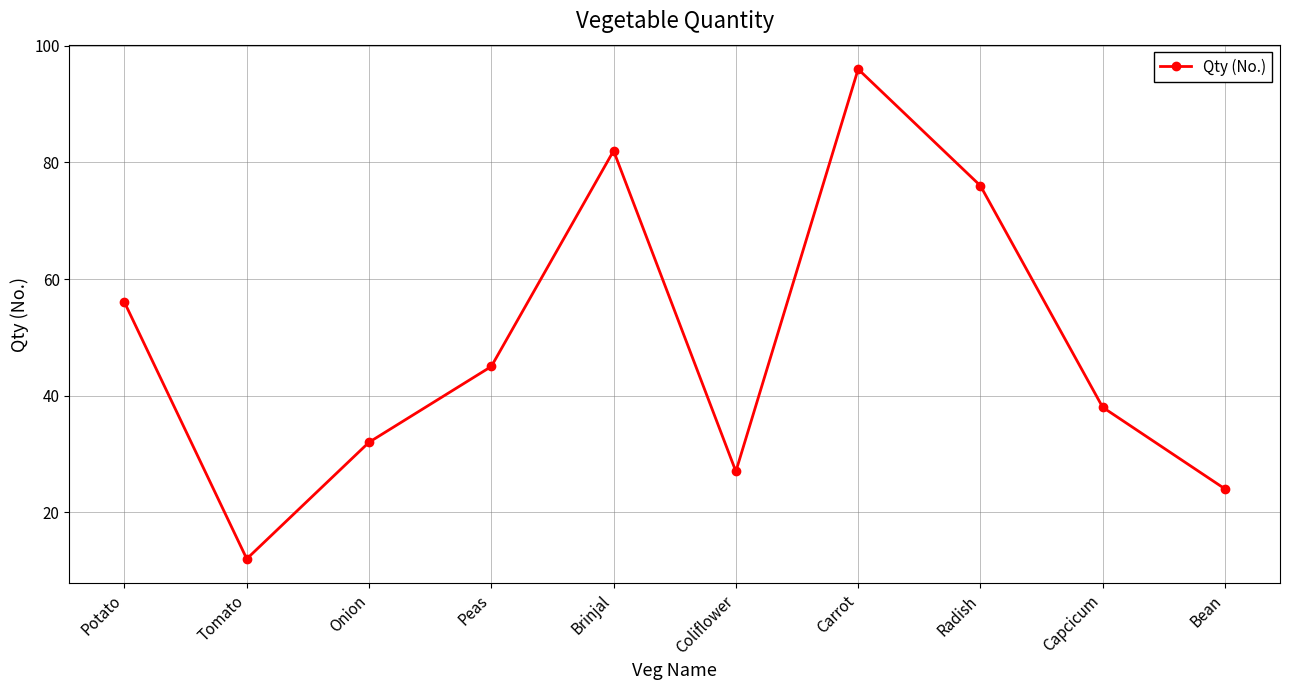

Reading left to right, extract all data points from this chart.

56	12	32	45	82	27	96	76	38	24